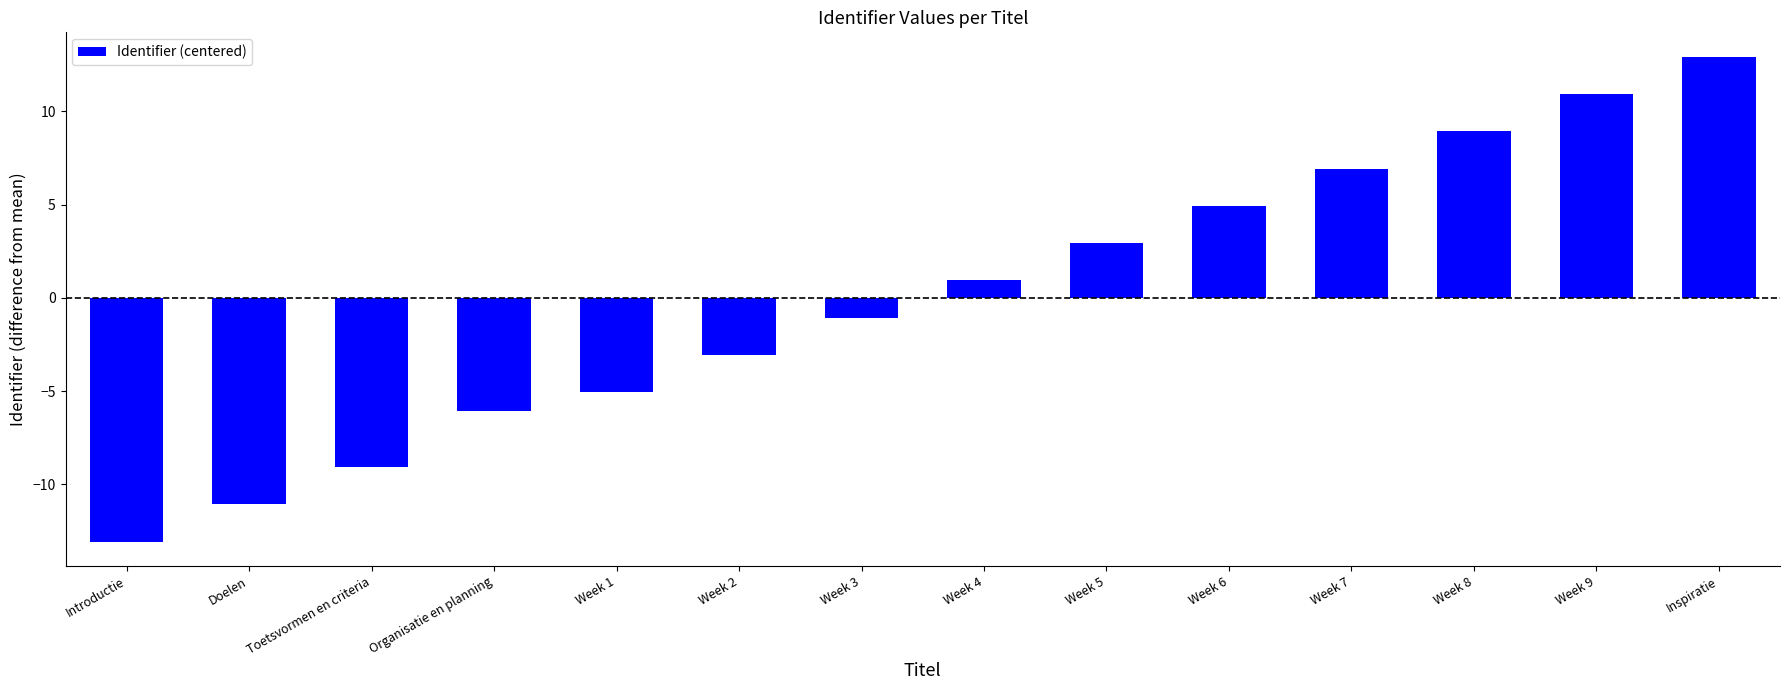

What position from the left is Week 7?

11